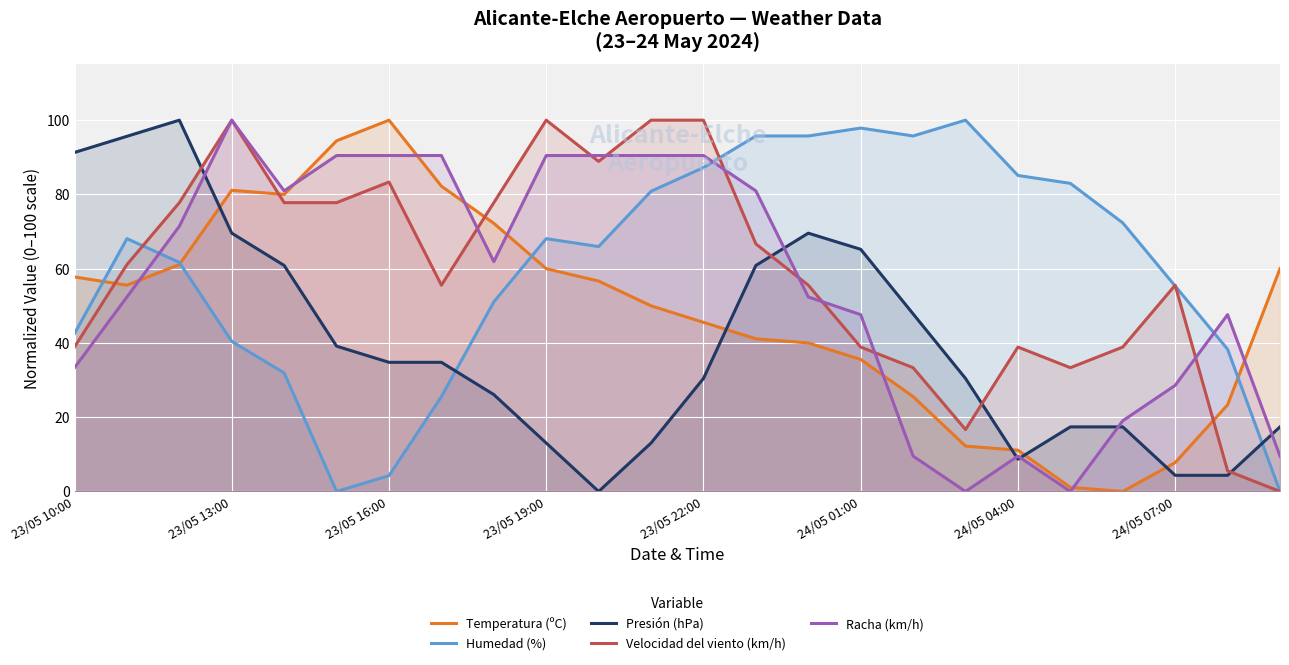

The Velocidad del viento (km/h) series shows 83.3 at 23/05 16:00. True or false?

True